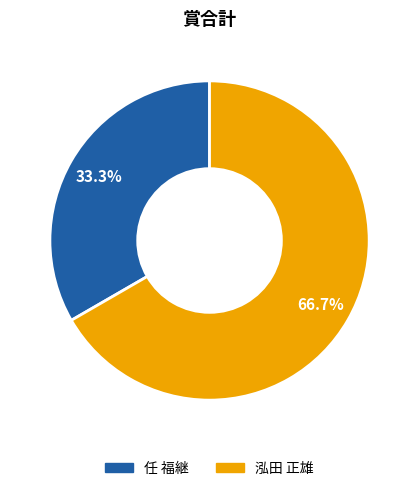

Is there a majority slice in this chart?

Yes